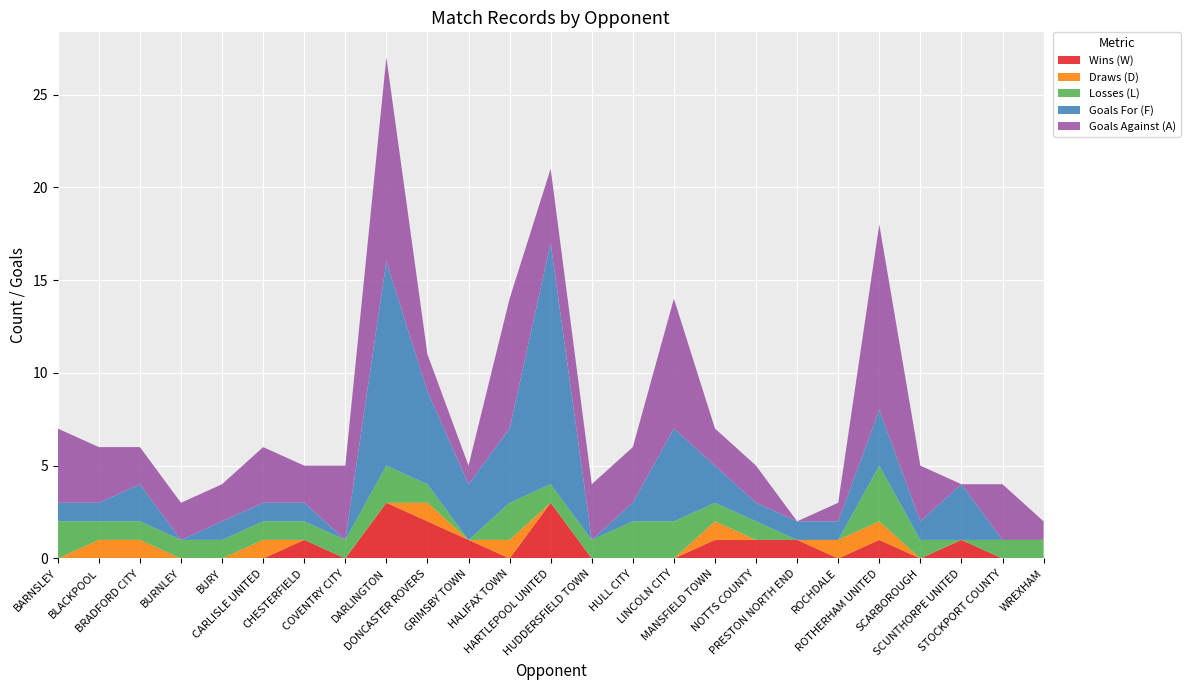

Reading right to left, extract all data points from this chart.

Wins (W): 0	0	1	0	1	0	1	1	1	0	0	0	3	0	1	2	3	0	1	0	0	0	0	0	0
Draws (D): 0	0	0	0	1	1	0	0	1	0	0	0	0	1	0	1	0	0	0	1	0	0	1	1	0
Losses (L): 1	1	0	1	3	0	0	1	1	2	2	1	1	2	0	1	2	1	1	1	1	1	1	1	2
Goals For (F): 0	0	3	1	3	1	1	1	2	5	1	0	13	4	3	5	11	0	1	1	1	0	2	1	1
Goals Against (A): 1	3	0	3	10	1	0	2	2	7	3	3	4	7	1	2	11	4	2	3	2	2	2	3	4